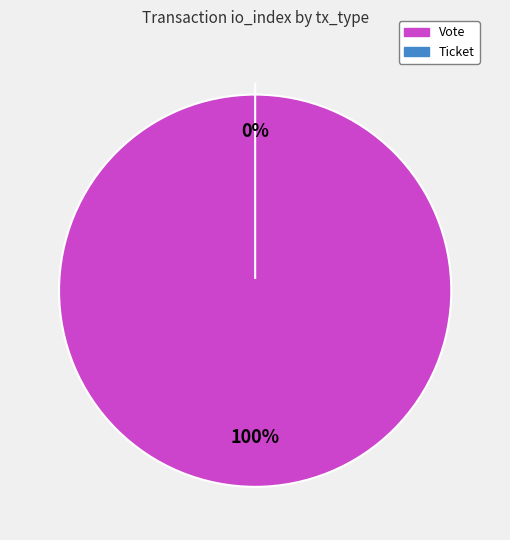

What is the largest slice in the pie chart?

Vote